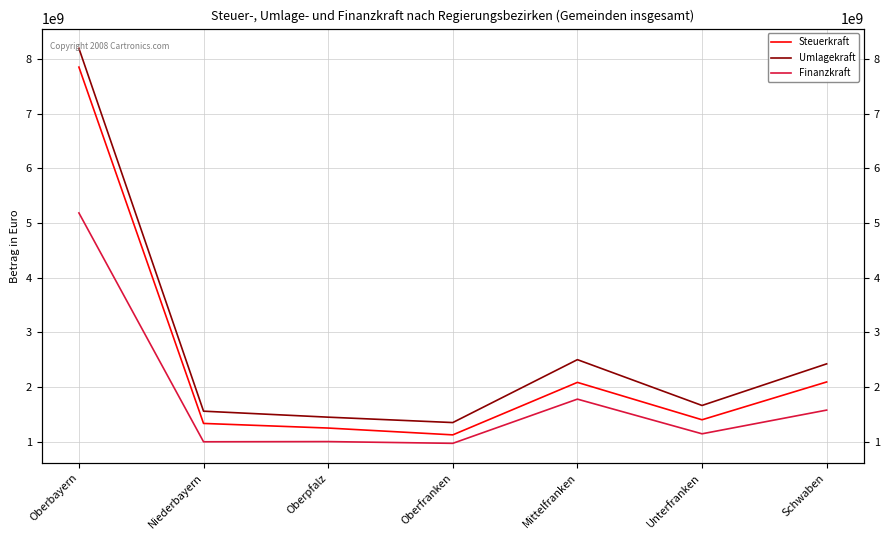

Between Oberbayern and Unterfranken, which series saw the biggest shift?

Umlagekraft